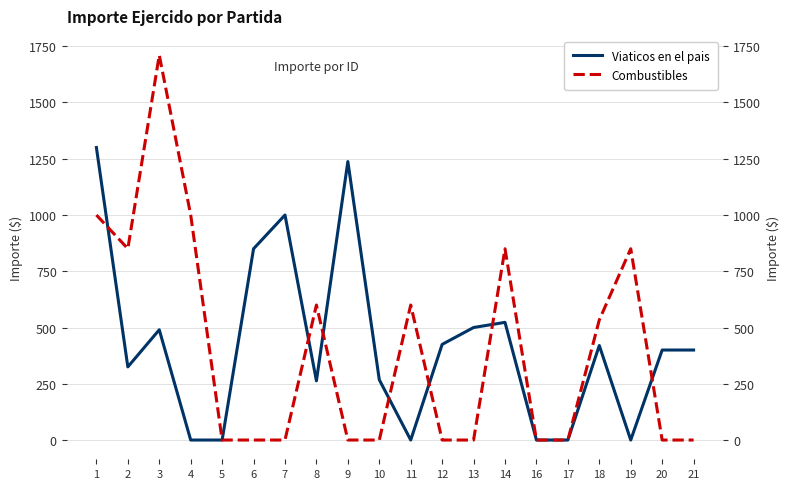

Count the number of data series in this chart.

2